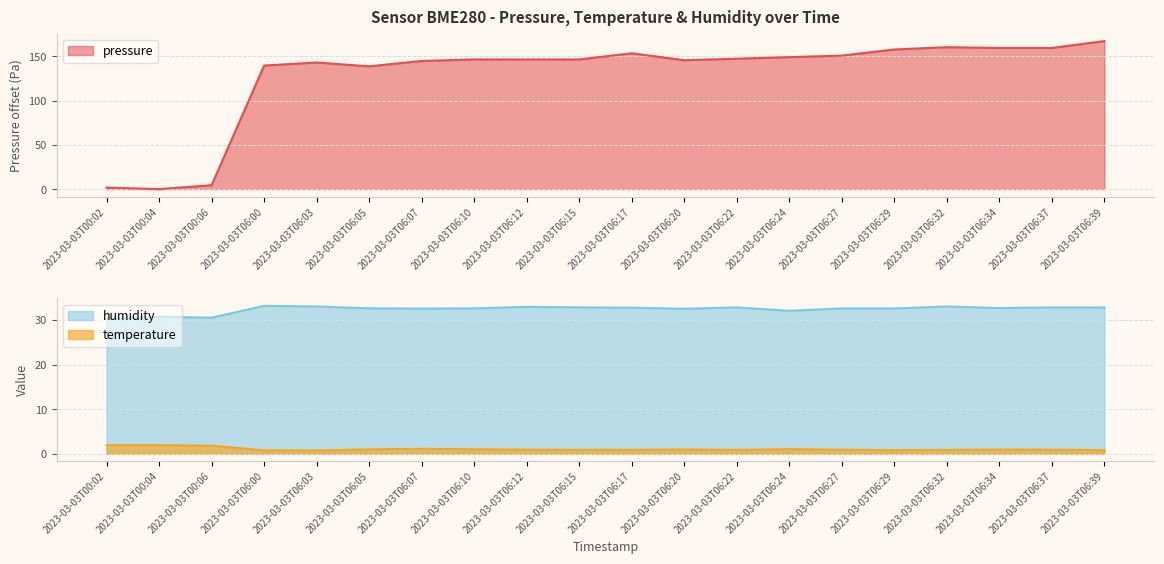

What is the difference between the pressure values at 2023-03-03T06:32 and 2023-03-03T06:29?

2.6